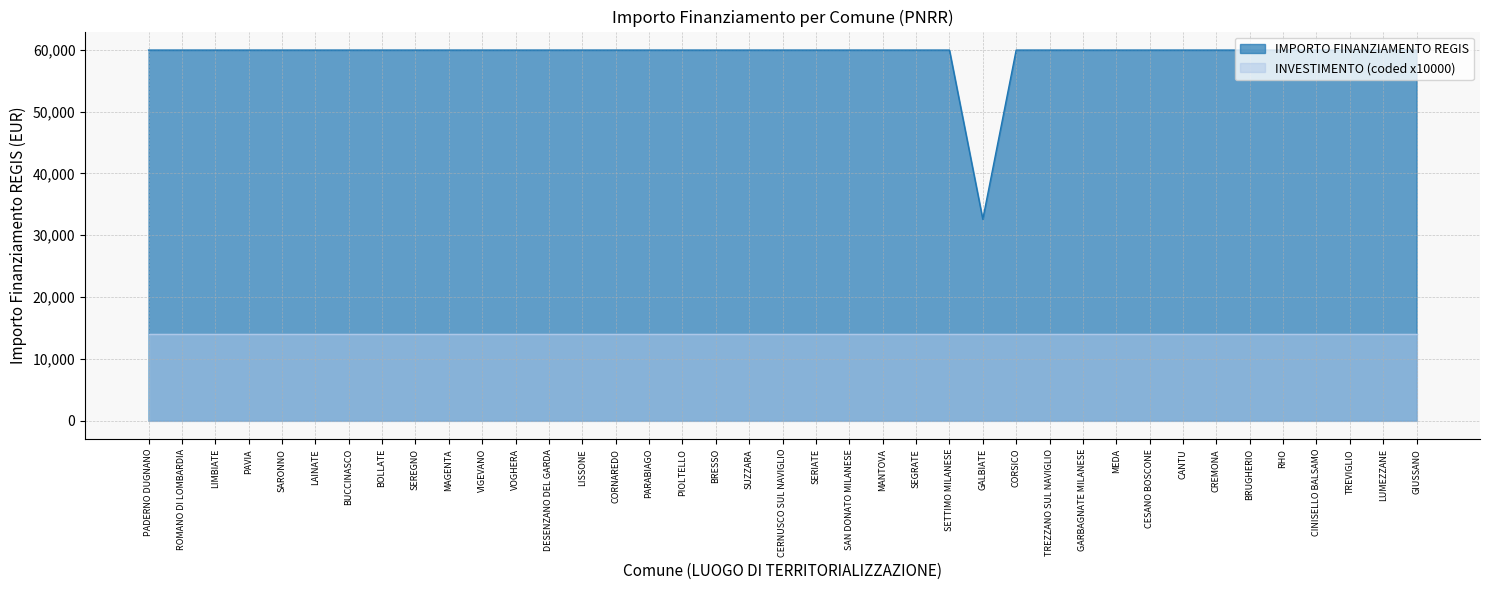

What is the minimum value shown in the chart?

14000